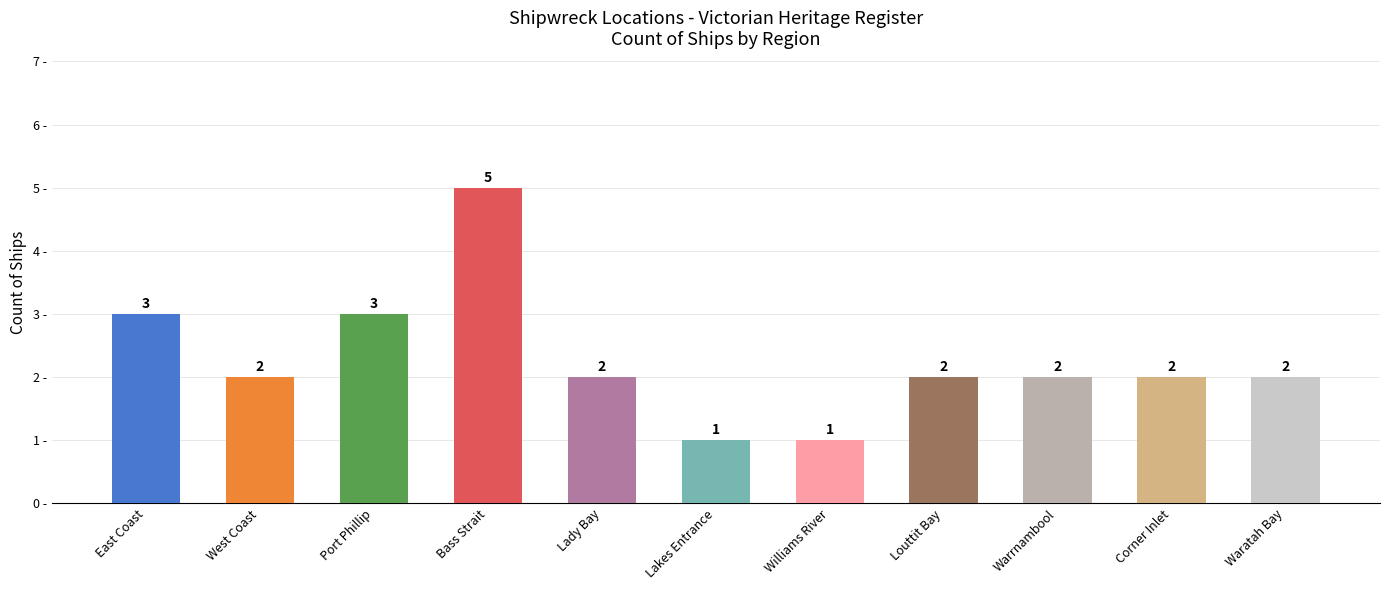

What is the average value?

2